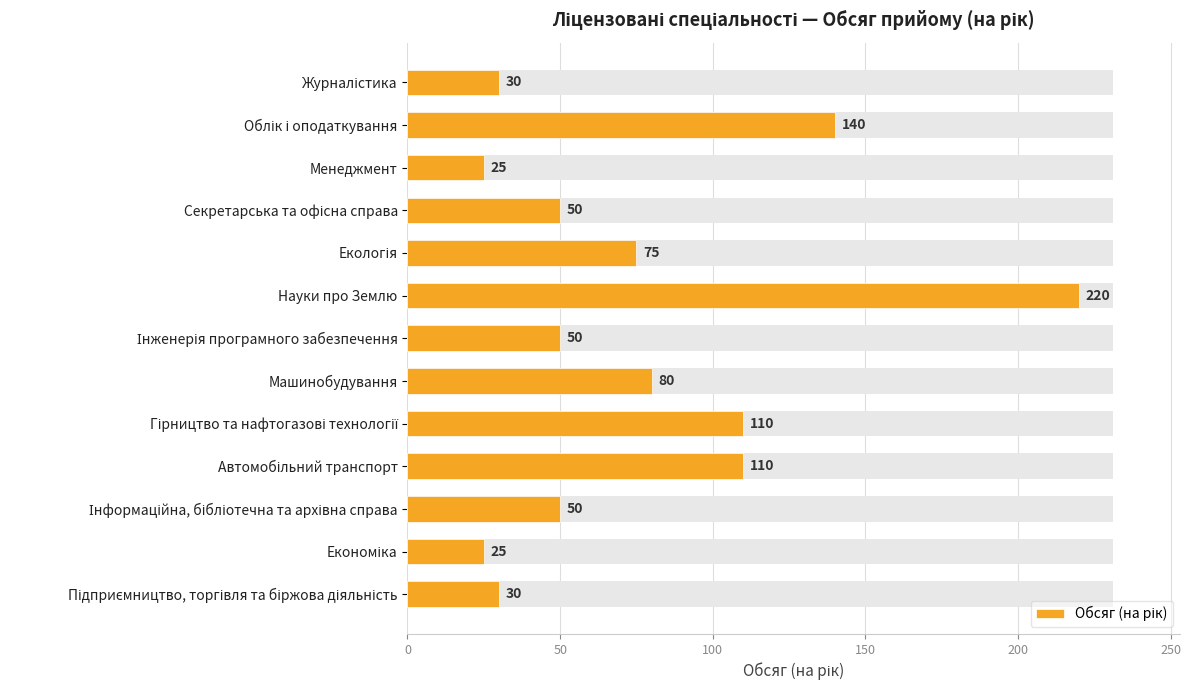

Read the value at Машинобудування, to the nearest 5.

80